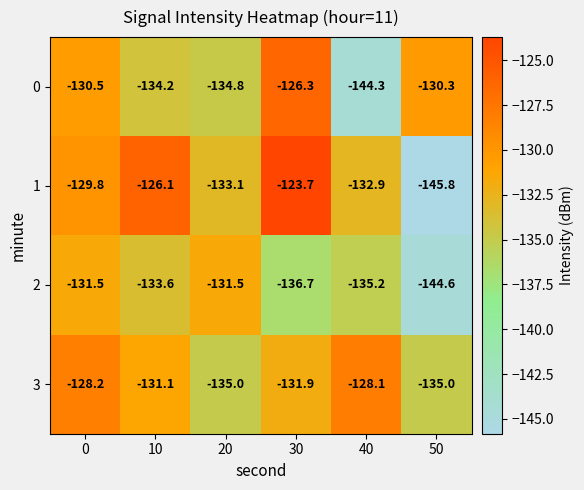

Which series has the largest total across all categories?

3